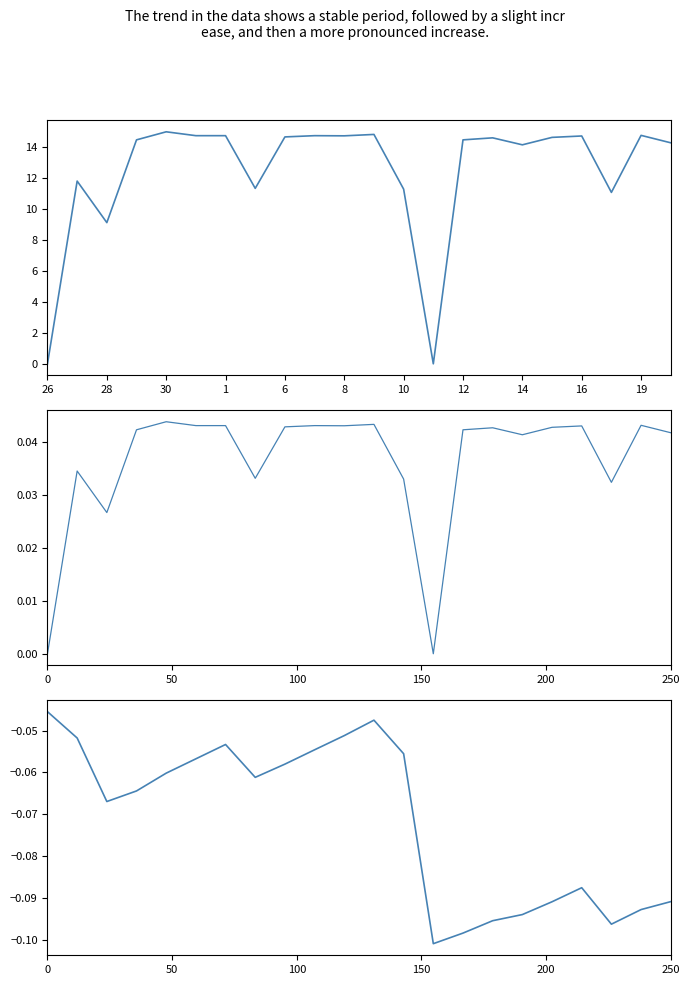

What is the difference between the second highest and minimum values in the Low (Hours) series?

14.8